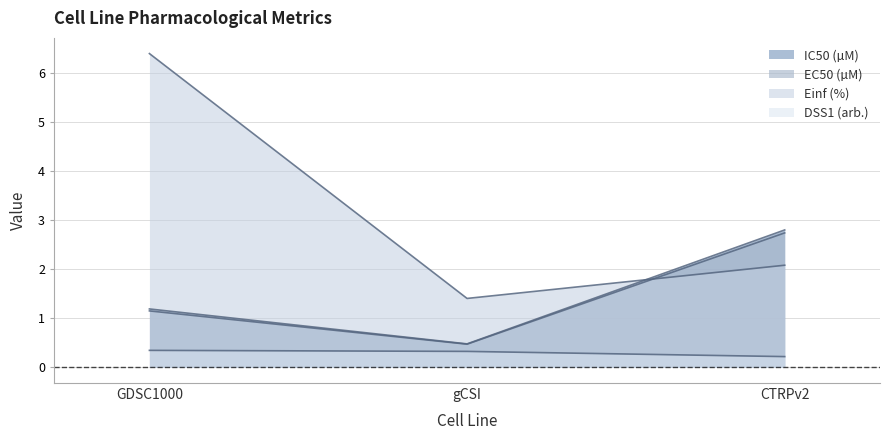

What value does the EC50 (µM) series have at CTRPv2?

2.7